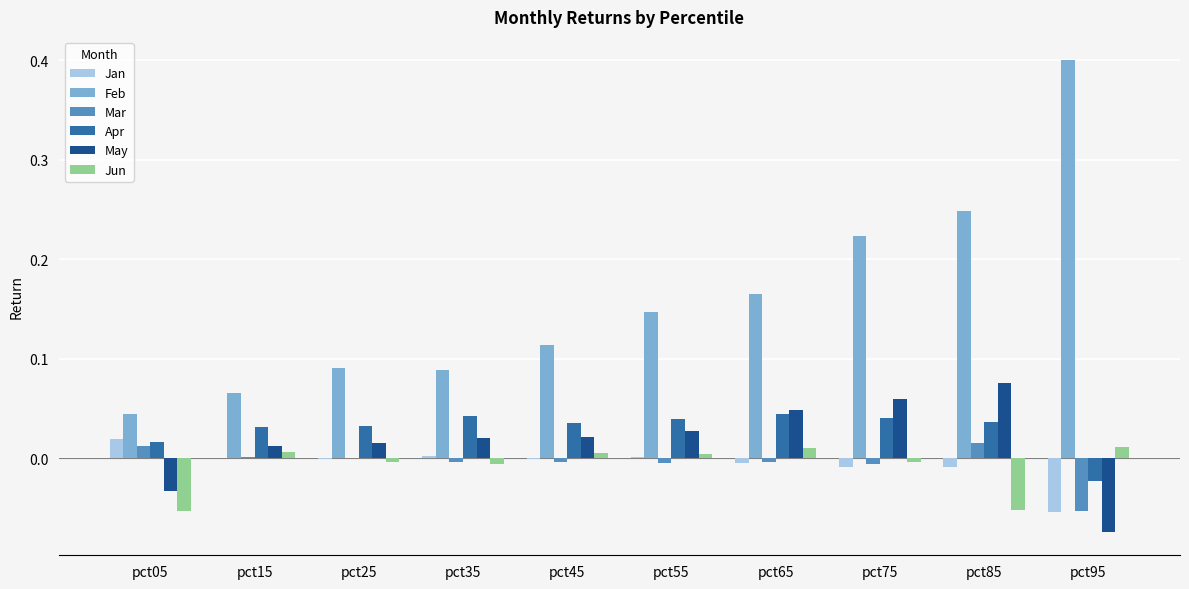

Count the number of categories in the chart.

10